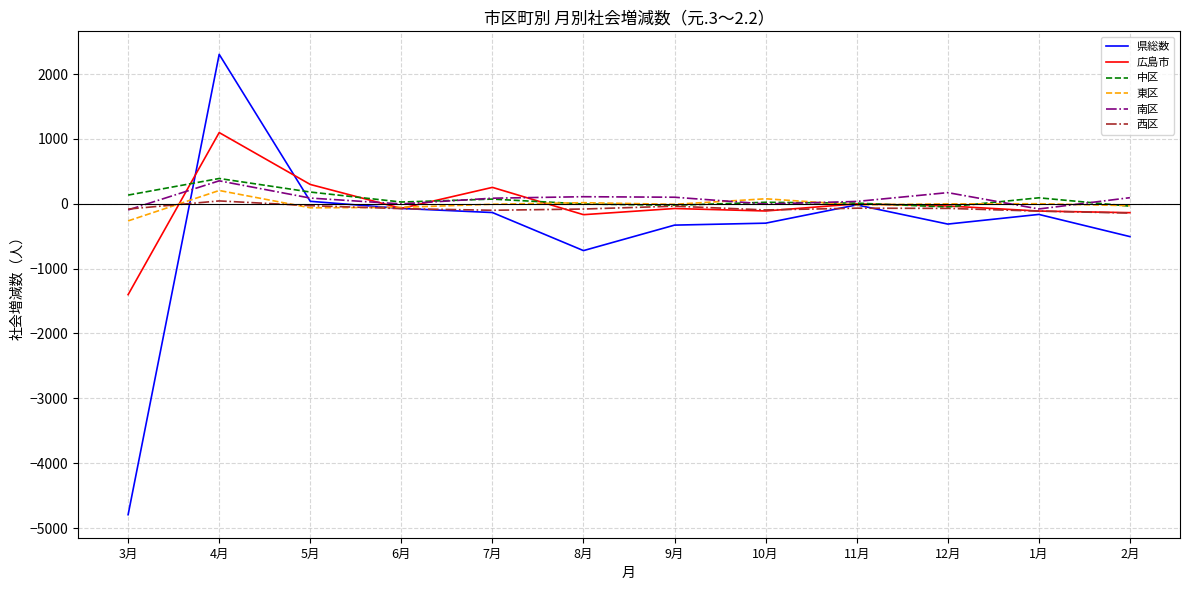

At which category does the chart reach its minimum across all series?

3月